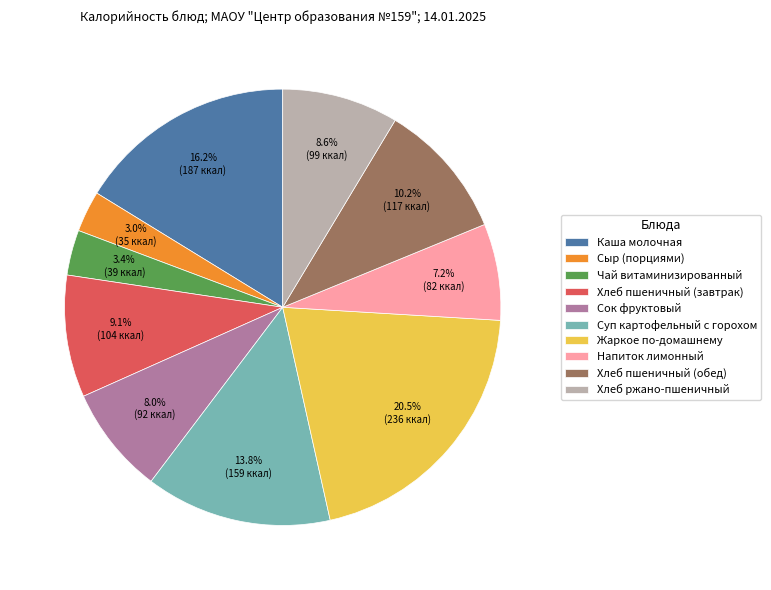

Does any single category account for the majority?

No